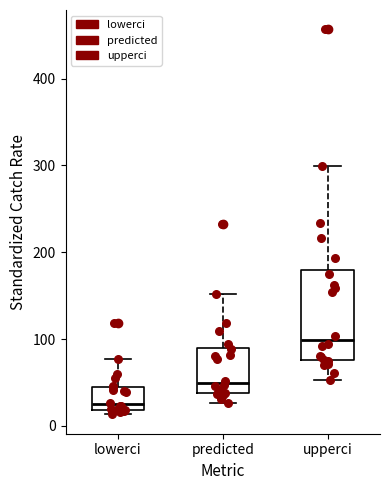

Reading left to right, read every box against the y-axis: the position of its median line, the range the box covers, and the ends of its whiskers. The values are not printed on the chart, so give them approximately, as read against the axis.

lowerci: median 20 (just above the box's lower edge), box 20 to 50, whiskers 10 to 80
predicted: median 50, box 40 to 90, whiskers 30 to 150
upperci: median 100, box 80 to 180, whiskers 50 to 300